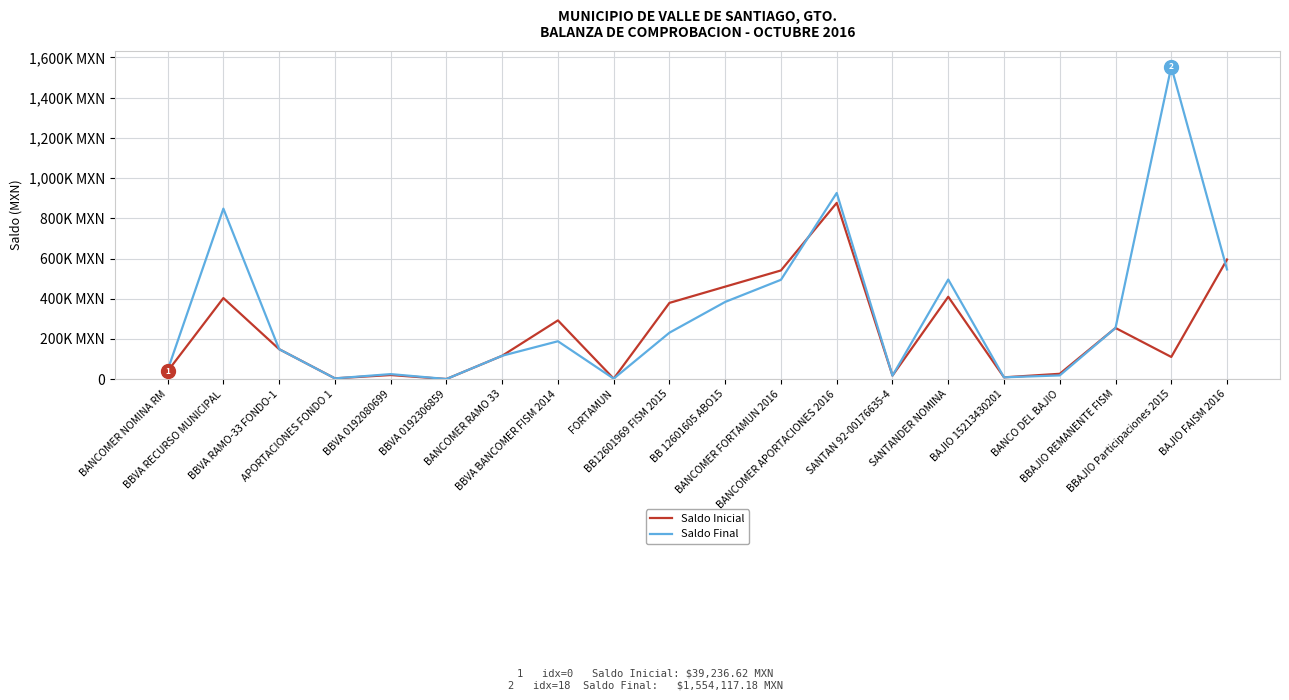

What are all the series names shown in the legend?

Saldo Inicial, Saldo Final